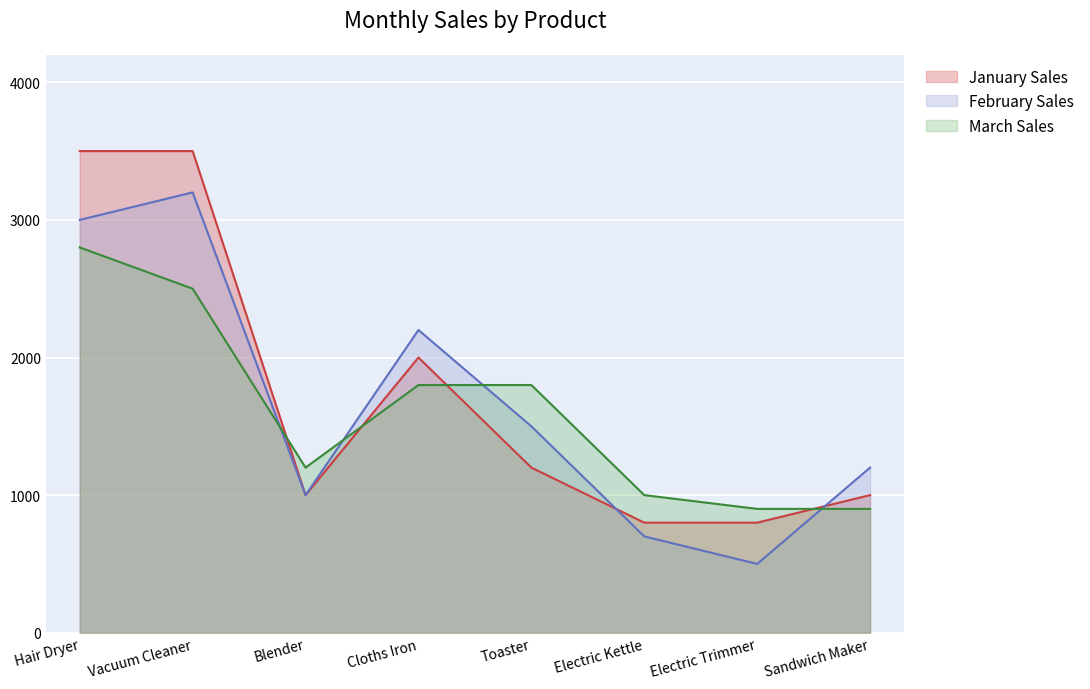

List the series in order of their overall mean, highest first.

January Sales, February Sales, March Sales